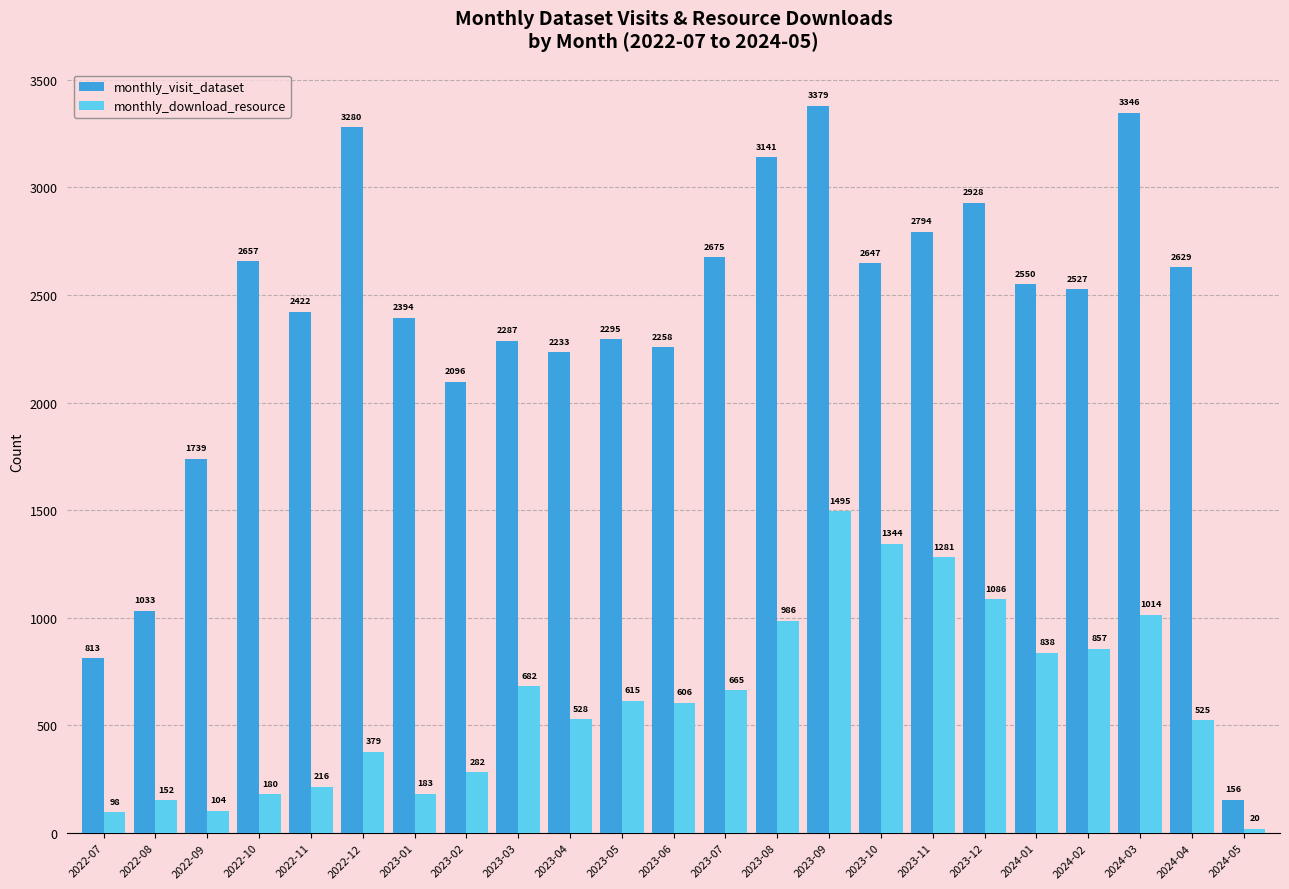

List the labels in order of monthly_download_resource value, smallest first.

2024-05, 2022-07, 2022-09, 2022-08, 2022-10, 2023-01, 2022-11, 2023-02, 2022-12, 2024-04, 2023-04, 2023-06, 2023-05, 2023-07, 2023-03, 2024-01, 2024-02, 2023-08, 2024-03, 2023-12, 2023-11, 2023-10, 2023-09